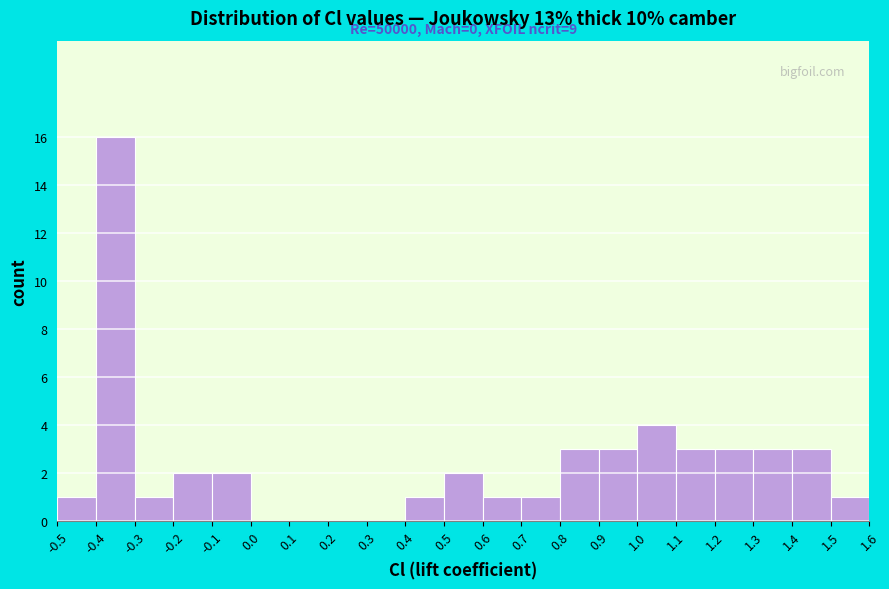

Which range on the x-axis has the tallest bar?

-0.4 to -0.3